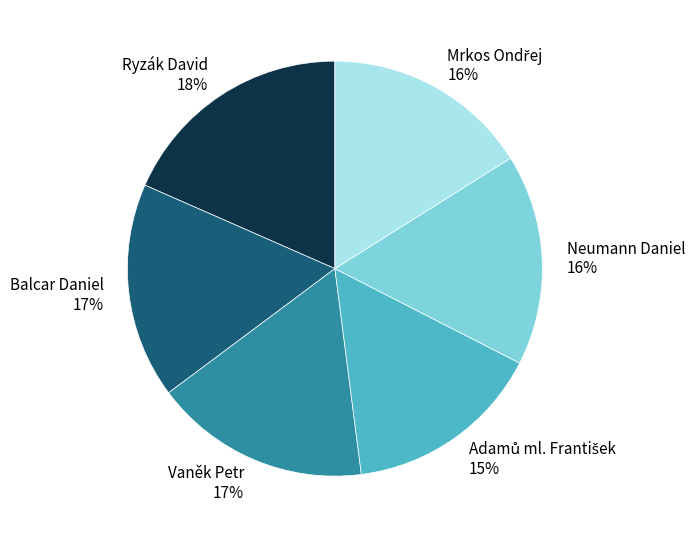

How many slices are in this pie chart?

6